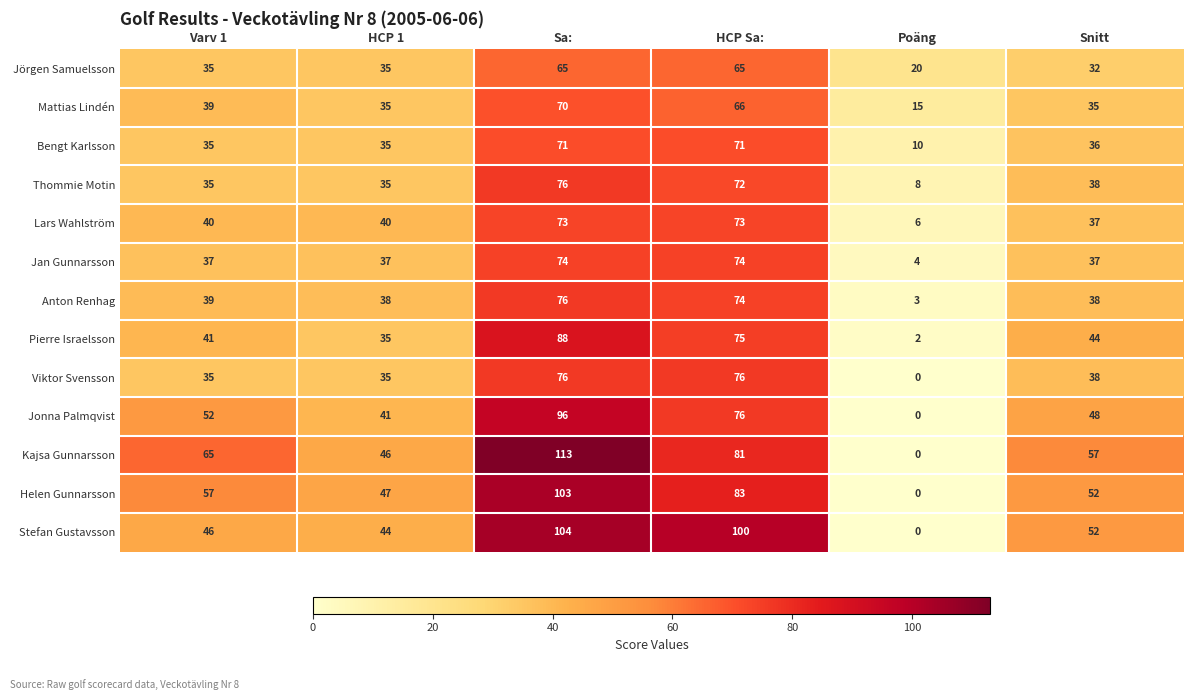

The Jörgen Samuelsson series shows 32 at Snitt. True or false?

True